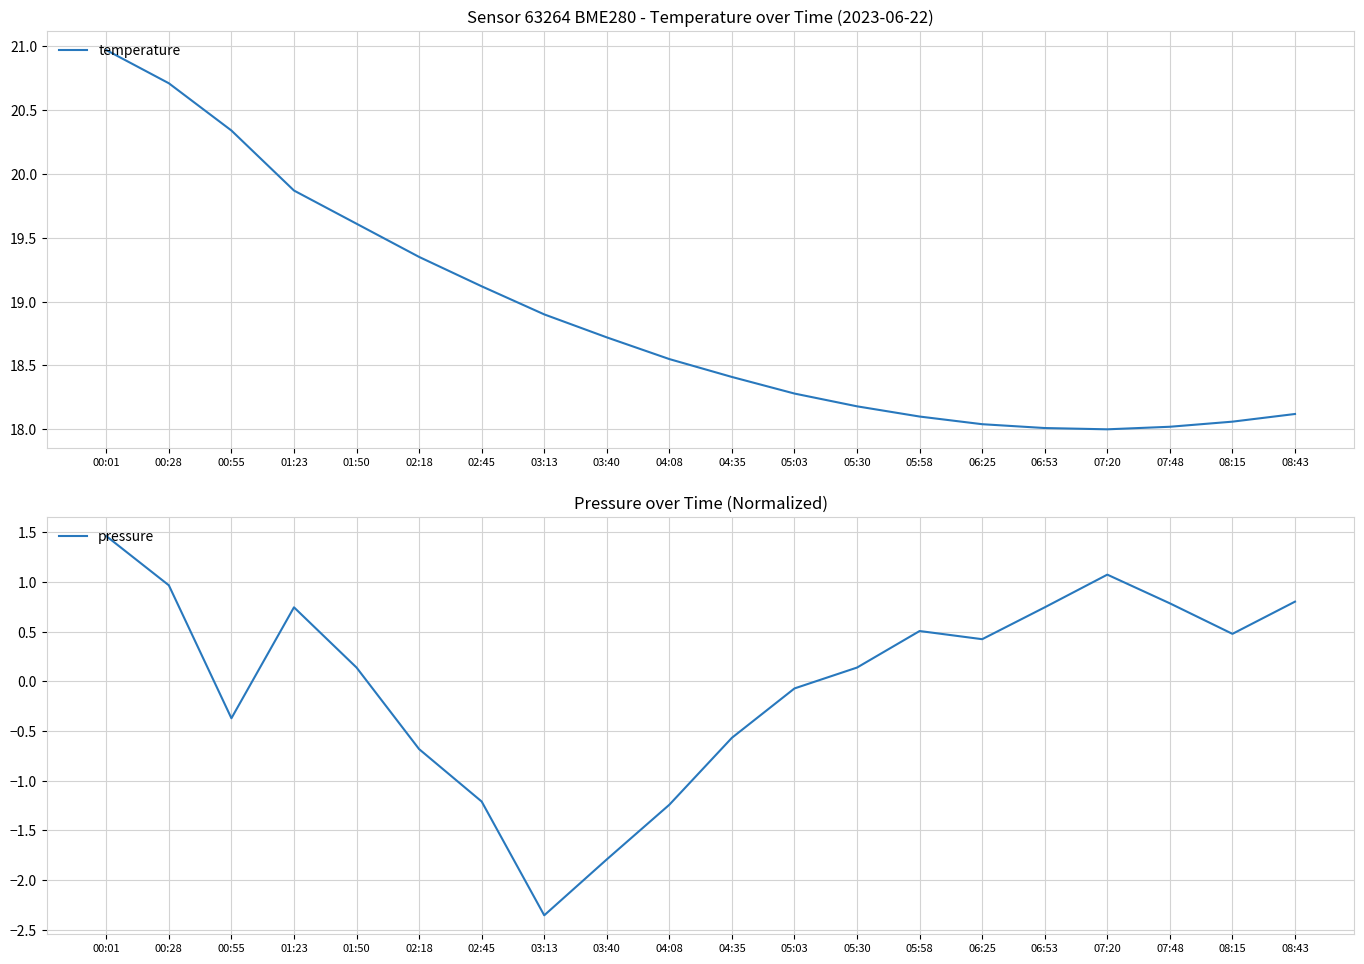

What value does the pressure series have at 08:43?

0.8